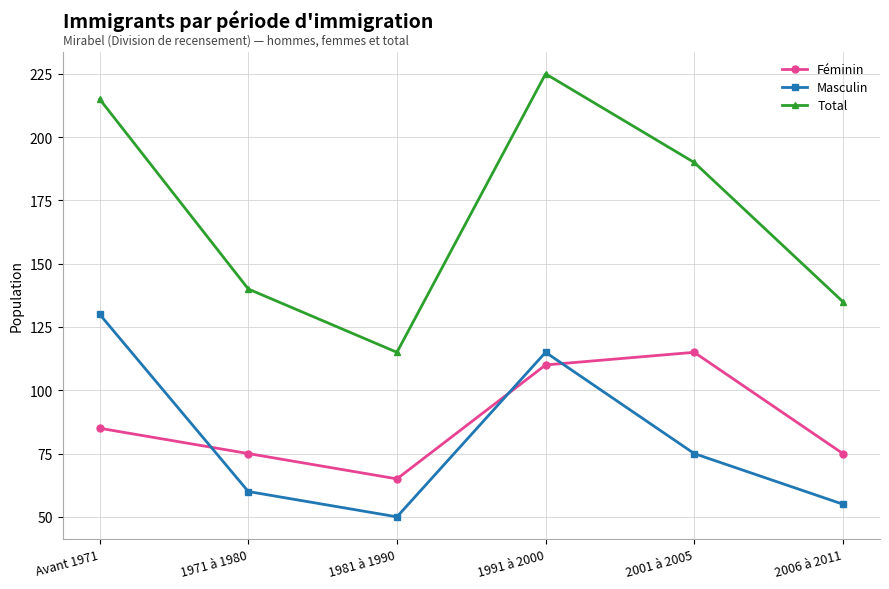

Which series changed the most between 1991 à 2000 and 2006 à 2011?

Total